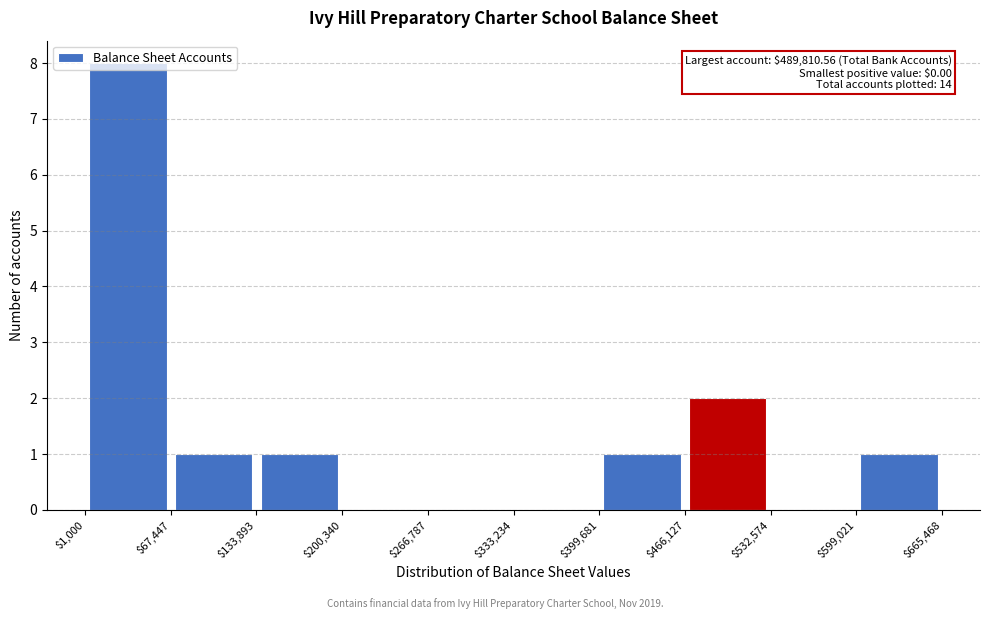

Which range on the x-axis has the tallest bar?

$1,000 to $67,447